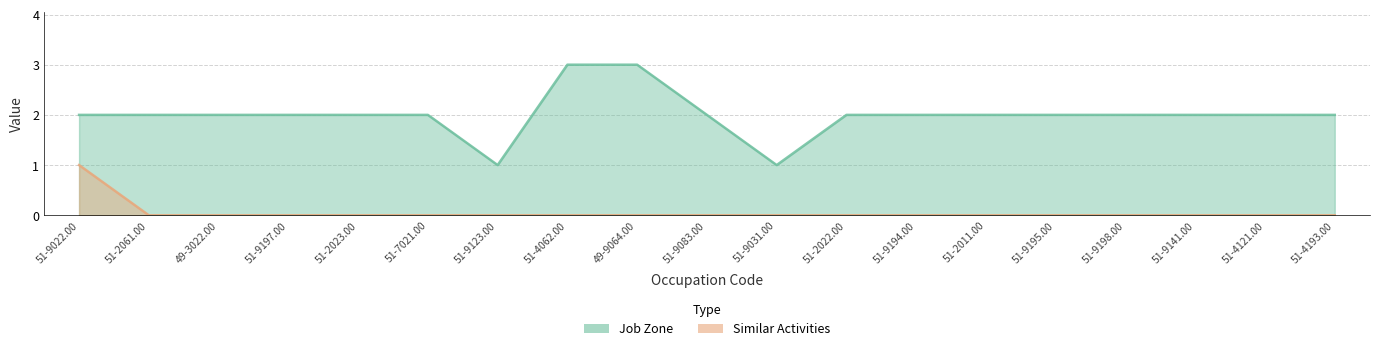

What is the greatest value displayed?

3